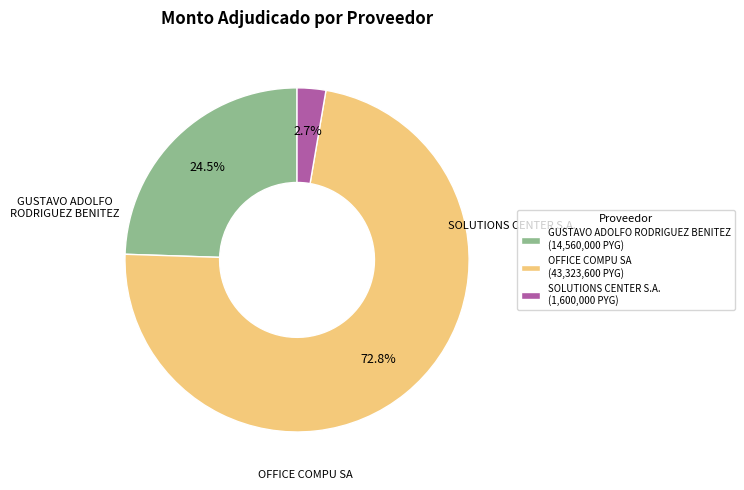

Is the sum of GUSTAVO ADOLFO RODRIGUEZ BENITEZ and OFFICE COMPU SA greater than half?

Yes